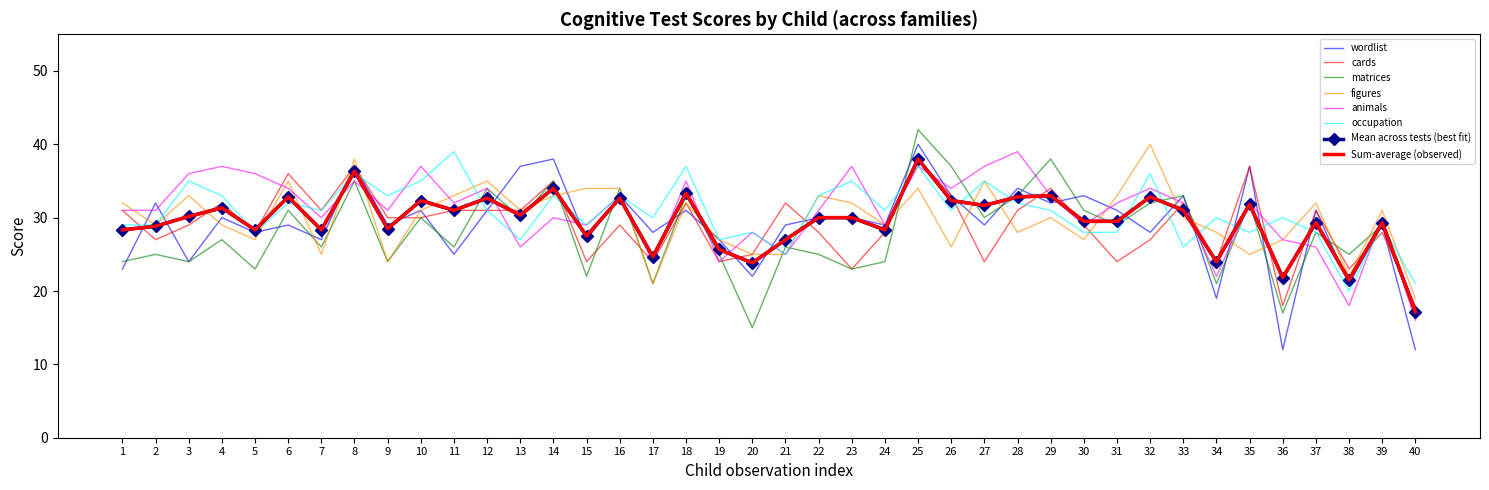

What is the difference between the maximum and minimum values in the wordlist series?

28